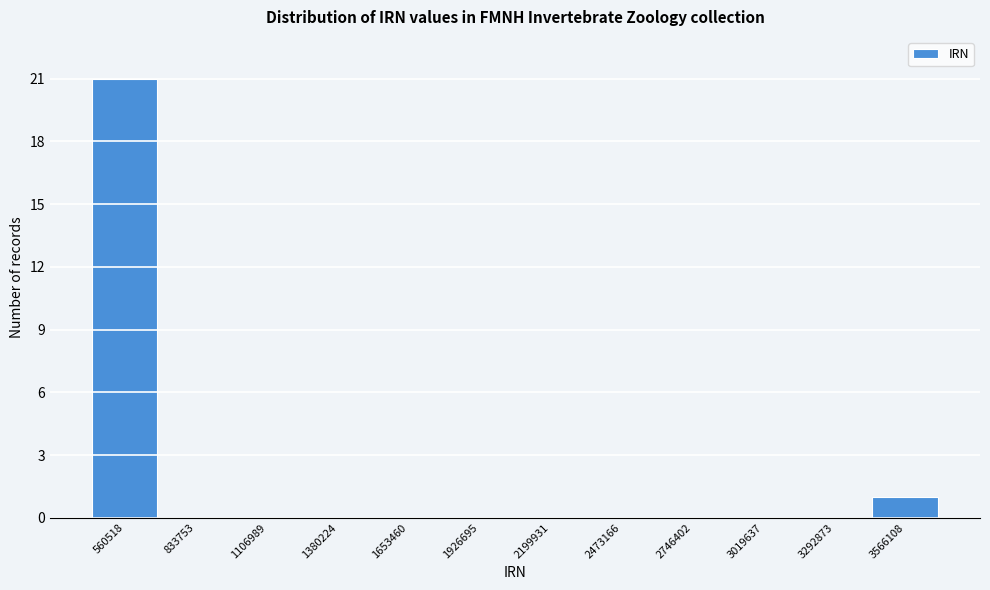

Reading left to right, list all the values displayed in this chart.

560518=21	833753=0	1106989=0	1380224=0	1653460=0	1926695=0	2199931=0	2473166=0	2746402=0	3019637=0	3292873=0	3566108=1